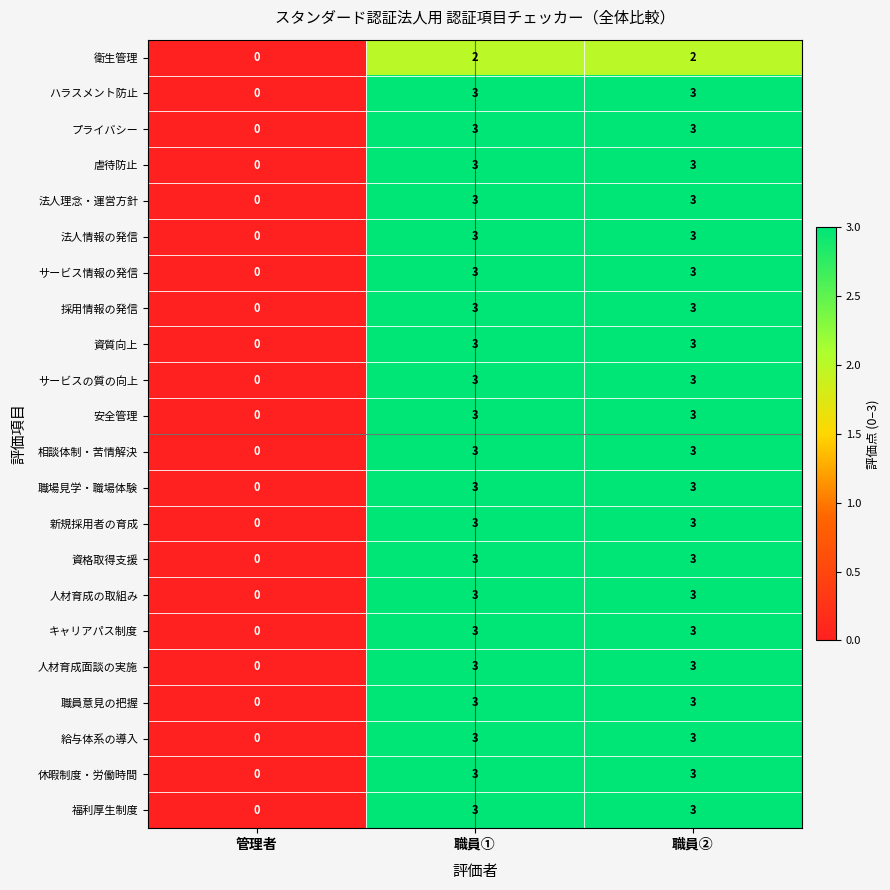

Which category has the lowest value in the 法人理念・運営方針 series?

管理者